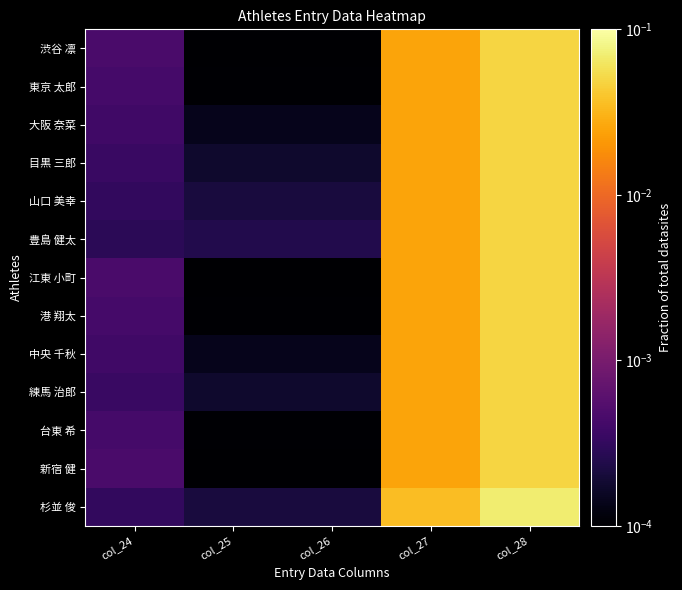

Reading left to right, list all the values displayed in this chart.

渋谷 凛: col_24=0.0	col_25=0.0	col_26=0.0	col_27=0.0	col_28=0.0
東京 太郎: col_24=0.0	col_25=0.0	col_26=0.0	col_27=0.0	col_28=0.0
大阪 奈菜: col_24=0.0	col_25=0.0	col_26=0.0	col_27=0.0	col_28=0.0
目黒 三郎: col_24=0.0	col_25=0.0	col_26=0.0	col_27=0.0	col_28=0.0
山口 美幸: col_24=0.0	col_25=0.0	col_26=0.0	col_27=0.0	col_28=0.0
豊島 健太: col_24=0.0	col_25=0.0	col_26=0.0	col_27=0.0	col_28=0.0
江東 小町: col_24=0.0	col_25=0.0	col_26=0.0	col_27=0.0	col_28=0.0
港 翔太: col_24=0.0	col_25=0.0	col_26=0.0	col_27=0.0	col_28=0.0
中央 千秋: col_24=0.0	col_25=0.0	col_26=0.0	col_27=0.0	col_28=0.0
練馬 治郎: col_24=0.0	col_25=0.0	col_26=0.0	col_27=0.0	col_28=0.0
台東 希: col_24=0.0	col_25=0.0	col_26=0.0	col_27=0.0	col_28=0.0
新宿 健: col_24=0.0	col_25=0.0	col_26=0.0	col_27=0.0	col_28=0.0
杉並 俊: col_24=0.0	col_25=0.0	col_26=0.0	col_27=0.0	col_28=0.1